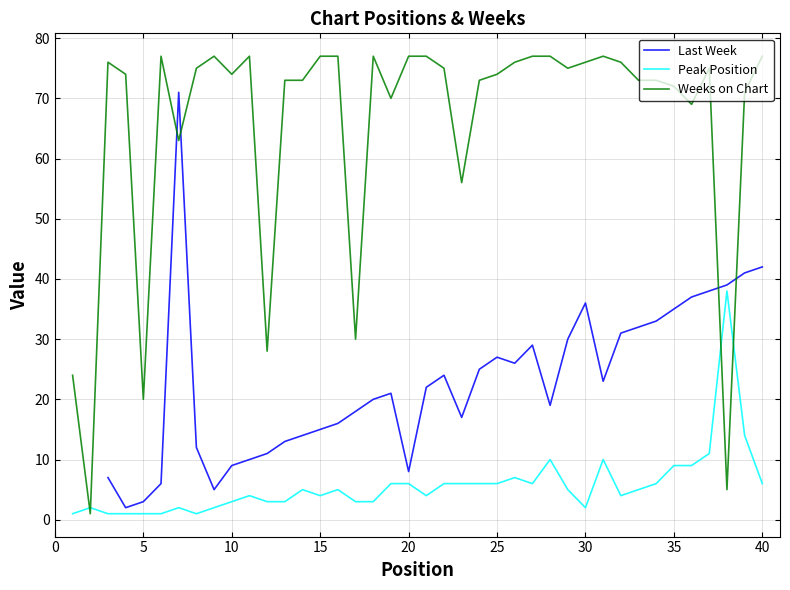

Rank the series by their average value, from highest to lowest.

Weeks on Chart, Last Week, Peak Position